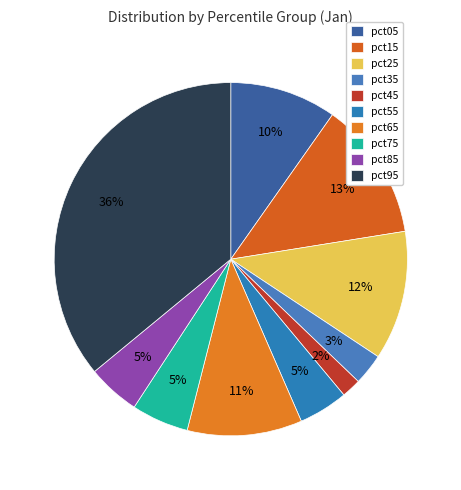

To the nearest percent, what is the difference between the pct15 and pct25 slice percentages?

1%